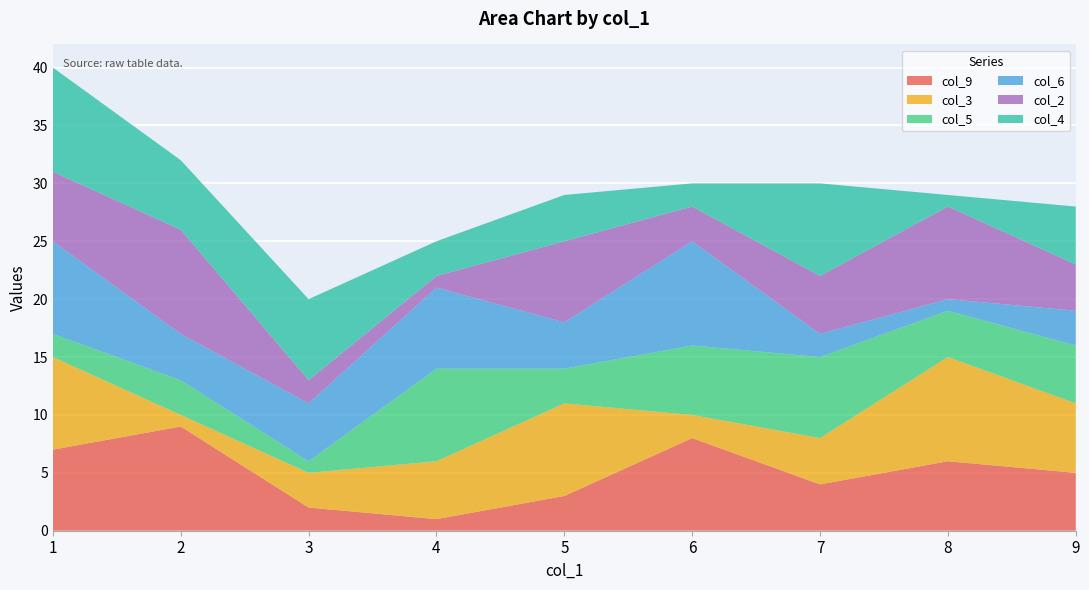

Read the col_4 value at 2.

6